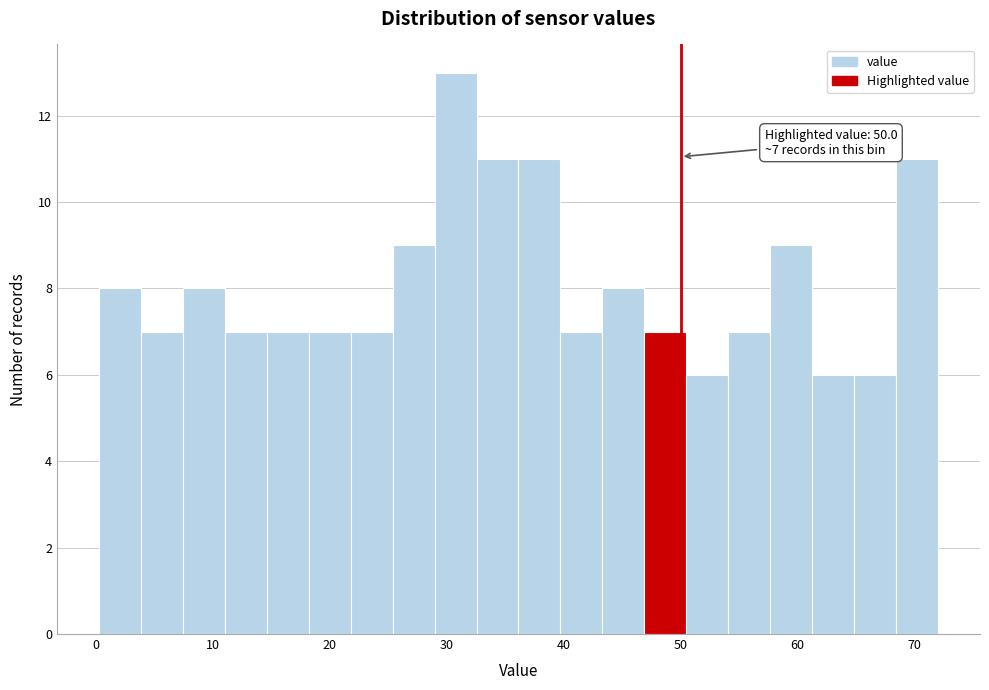

Read against the x-axis, roughly where is the centre of the tallest bar?

31